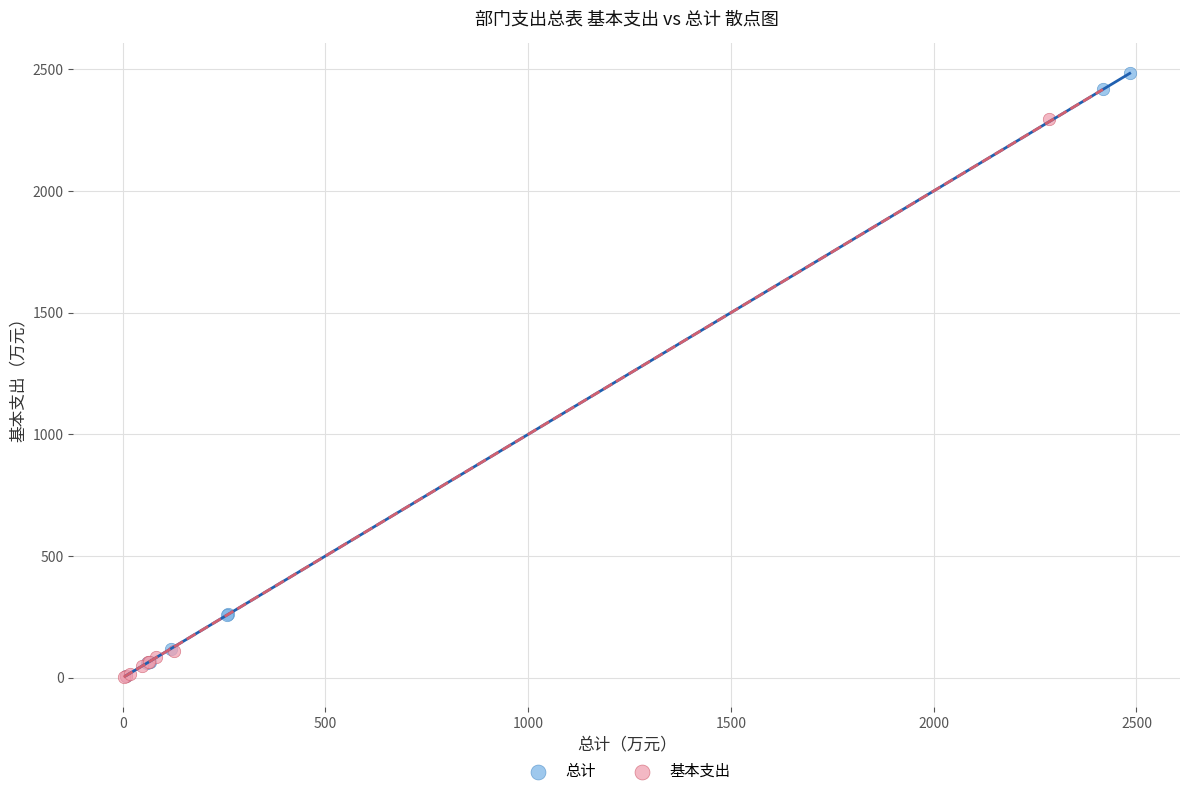

What are all the series names shown in the legend?

总计, 基本支出